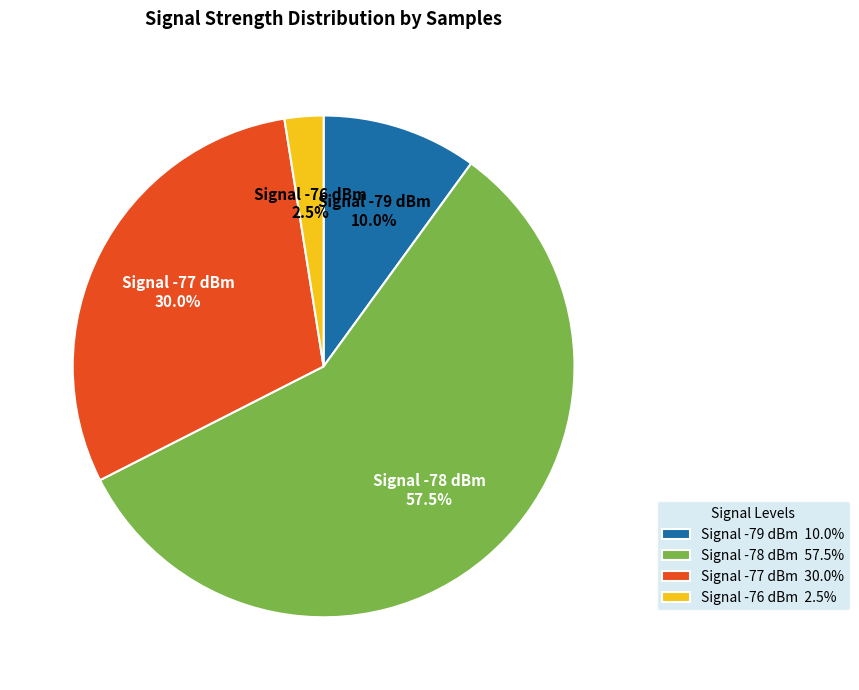

What percentage do Signal -76 dBm and Signal -78 dBm together represent?

60.0%